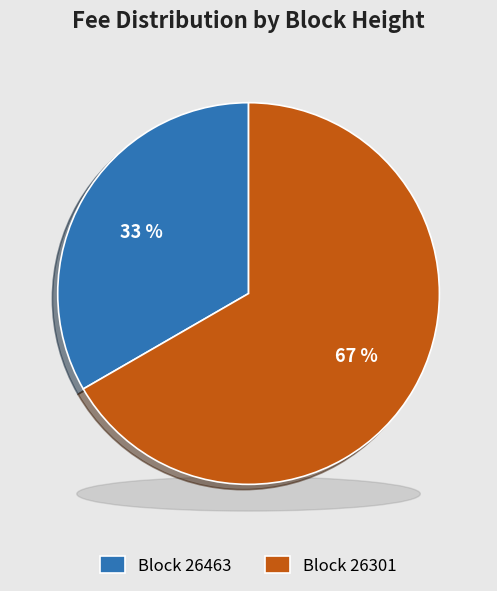

Rank the categories by value from highest to lowest.

26301, 26463